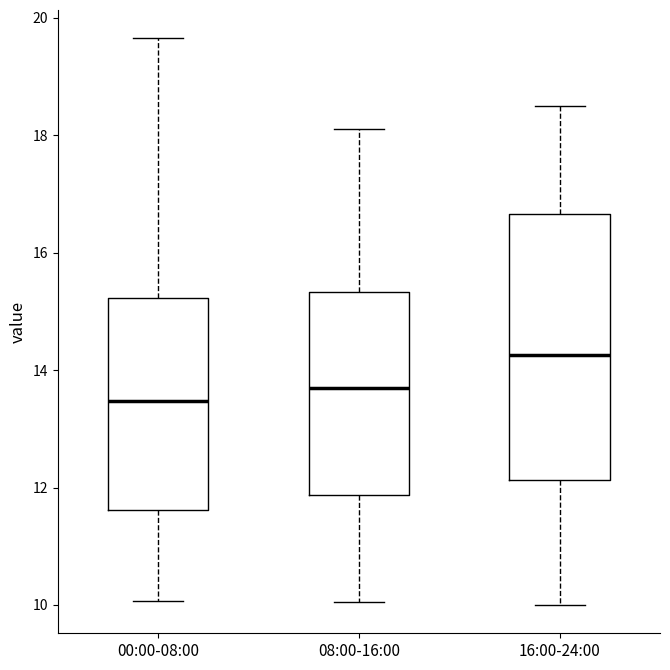

Which box's median line is the lowest?

00:00-08:00